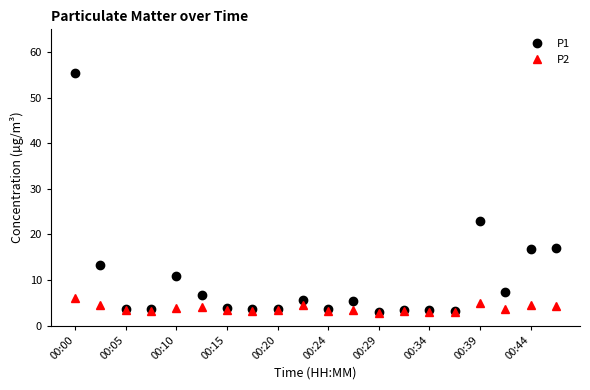

True or false: P1 has more than 1 interior local peaks.

True